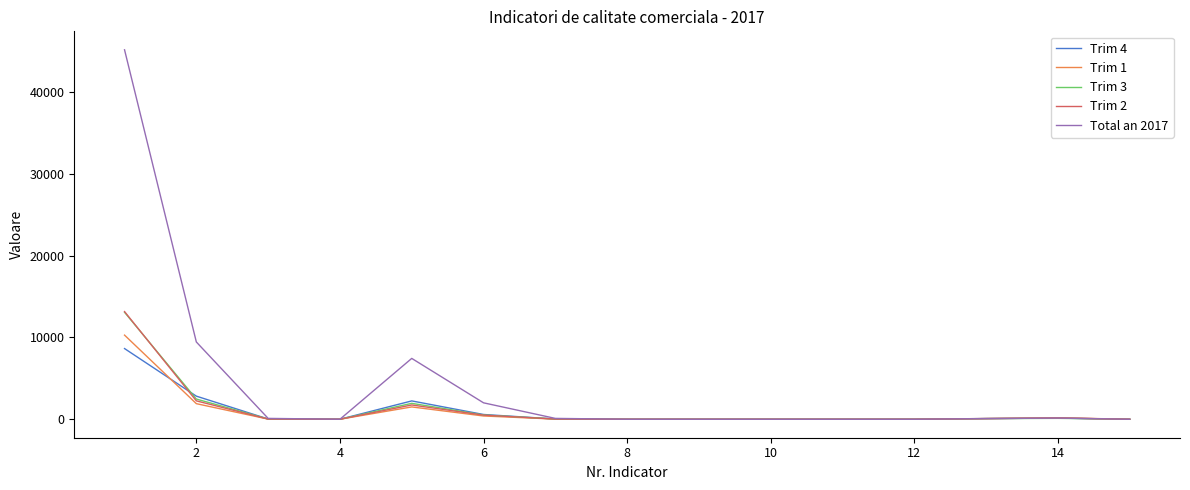

Which series has the largest total across all categories?

Total an 2017